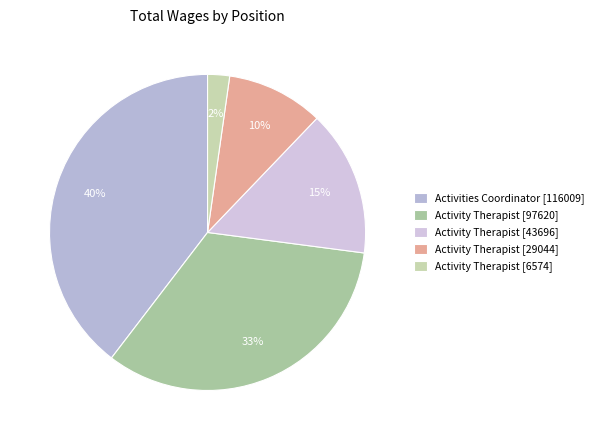

Rank the categories by value from lowest to highest.

Activity Therapist [6574], Activity Therapist [29044], Activity Therapist [43696], Activity Therapist [97620], Activities Coordinator [116009]